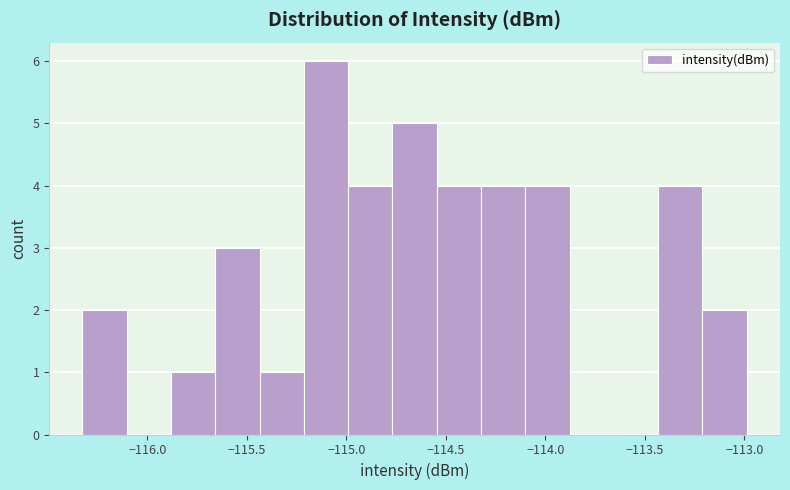

How tall is the bar that spans -114.10 to -113.90 on the x-axis? Neither the bar edges nor the heights are printed on the chart, so give them approximately, as read against the axes.

4